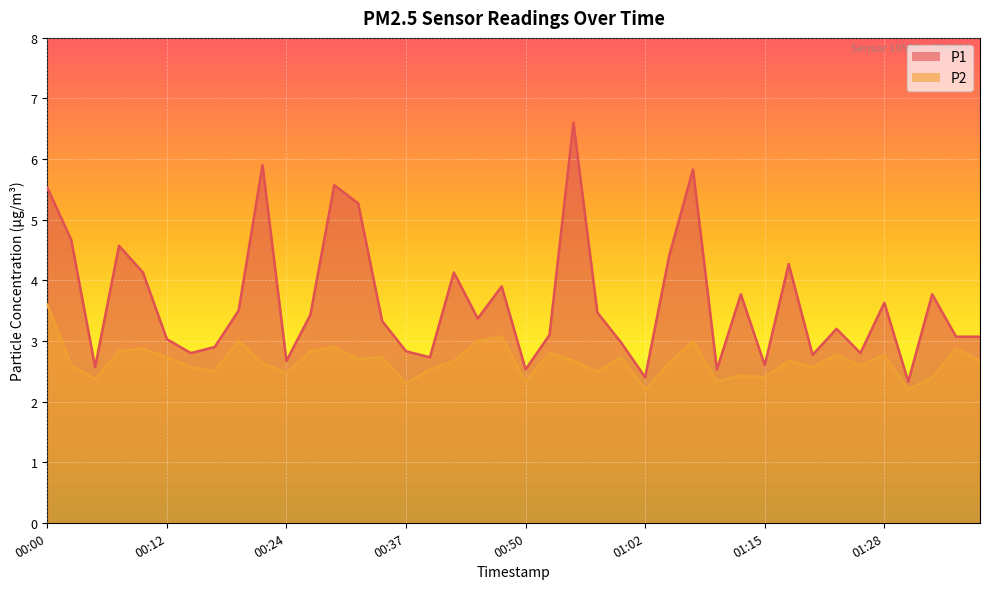

What is the sum of the P2 values at 00:50 and 00:22?

5.0